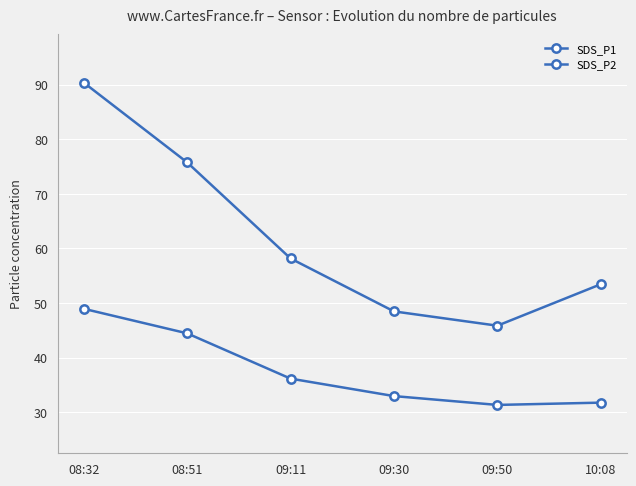

Is this an area chart (filled region under the line)?

No